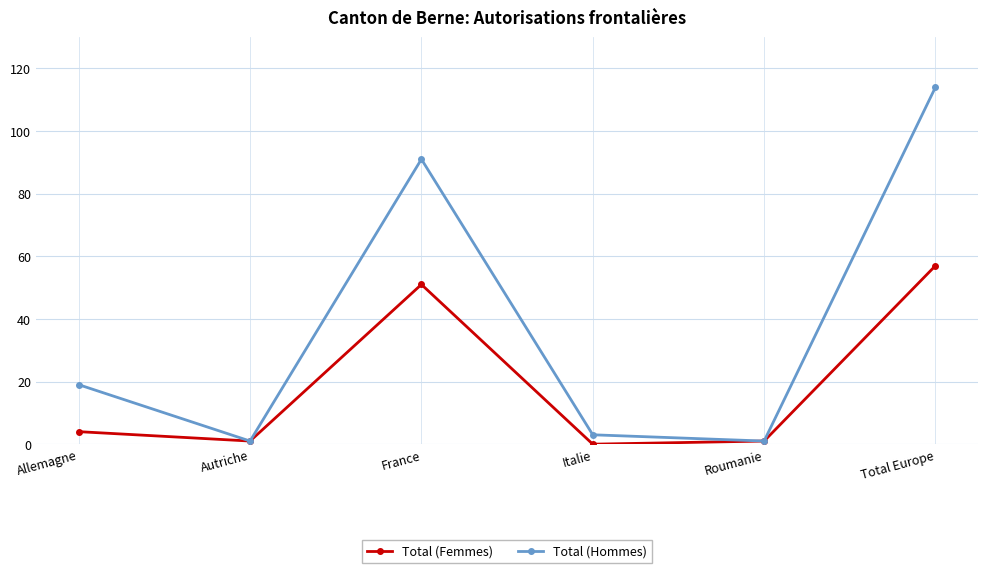

Where is the first local maximum for Total (Femmes)?

France